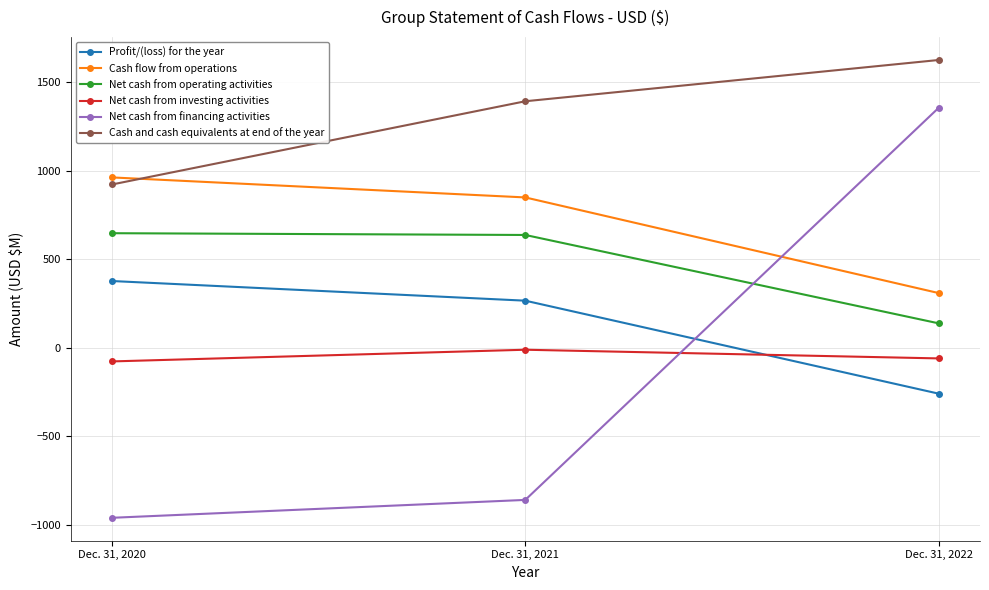

Which series has the widest spread of values?

Net cash from financing activities